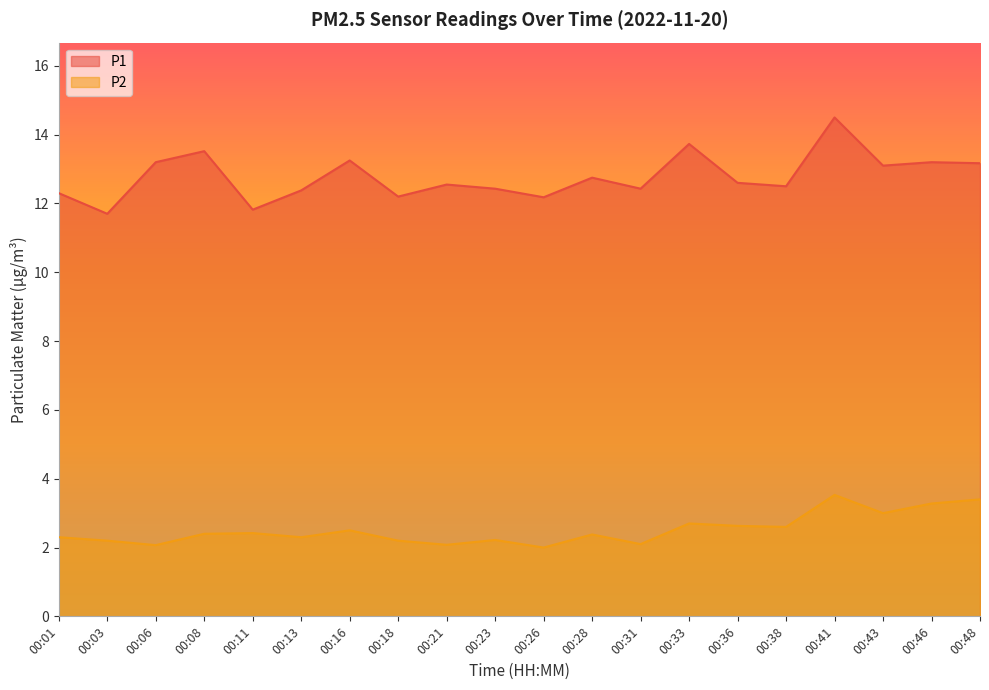

How many lines are shown in the chart?

2